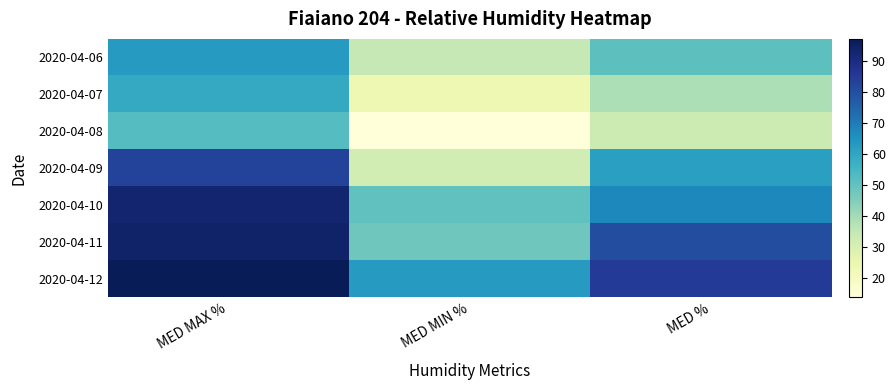

Reading left to right, what are all the values shown in this chart?

2020-04-06: MED MAX %=63.0	MED MIN %=35.0	MED %=50.7
2020-04-07: MED MAX %=59.0	MED MIN %=24.0	MED %=38.4
2020-04-08: MED MAX %=52.0	MED MIN %=14.0	MED %=33.2
2020-04-09: MED MAX %=83.0	MED MIN %=32.0	MED %=61.7
2020-04-10: MED MAX %=93.0	MED MIN %=50.0	MED %=67.8
2020-04-11: MED MAX %=94.0	MED MIN %=48.0	MED %=80.0
2020-04-12: MED MAX %=97.0	MED MIN %=63.0	MED %=84.9